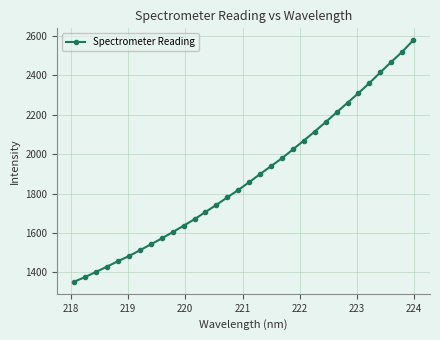

What is the value of the 12th point from the left?

1670.3